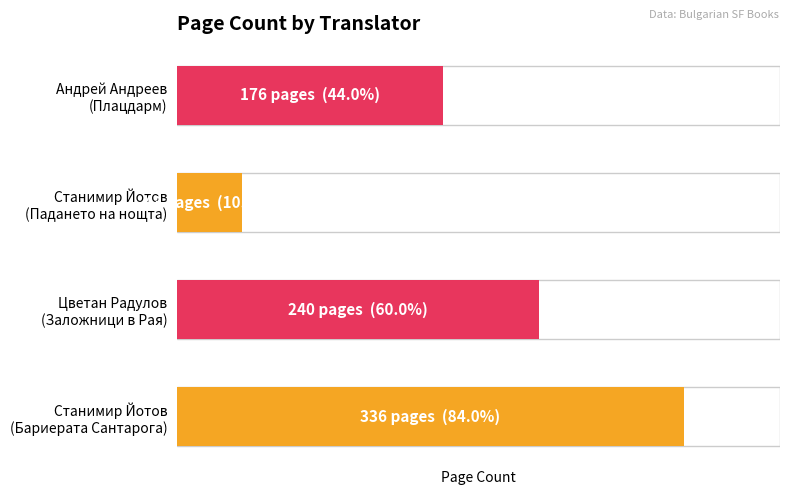

Where is the data nearest to the value 189?

Андрей Андреев (Плацдарм)